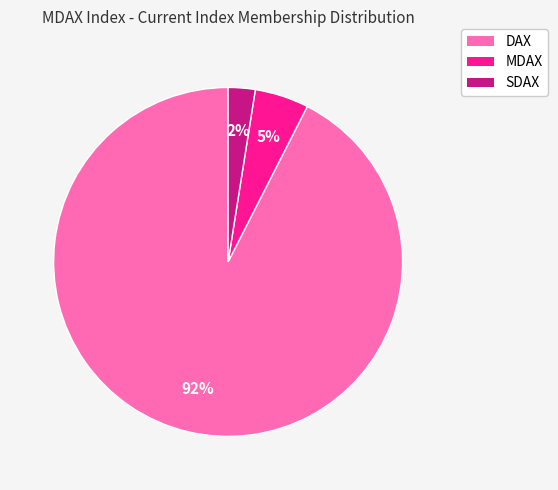

Do SDAX and MDAX together represent more than half of the pie?

No